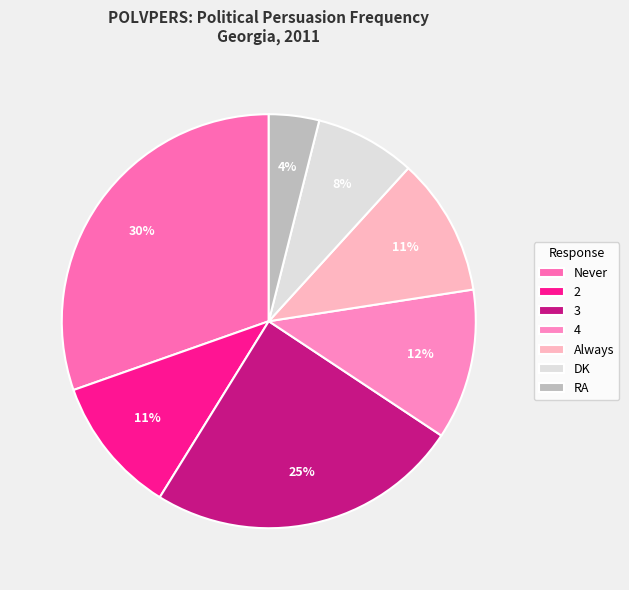

Is there any slice that represents more than half of the pie?

No